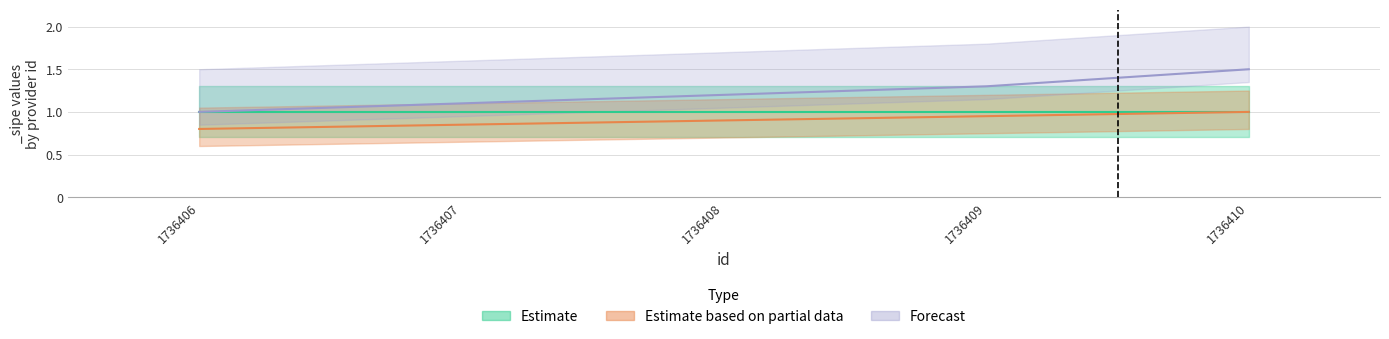

What is the value of the Forecast point at the 5th from the left?

1.5